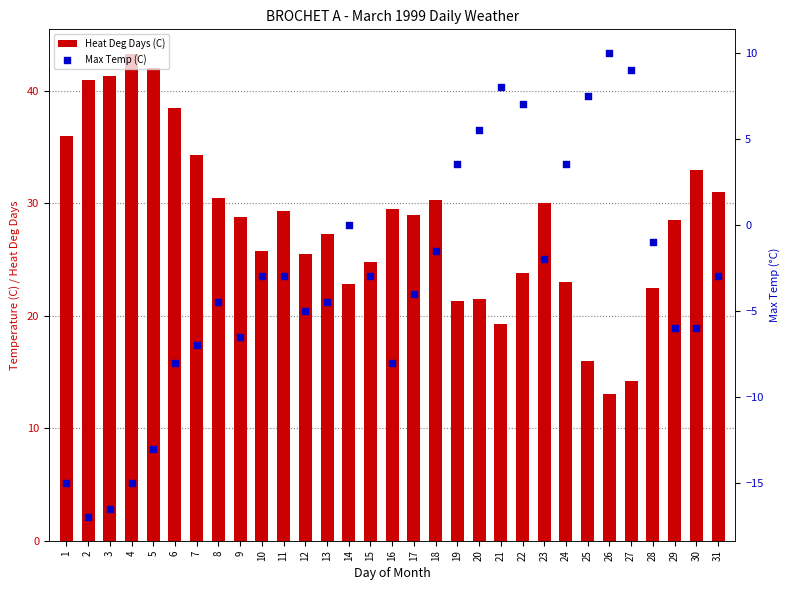

At which category is the sum across all series the highest?

22